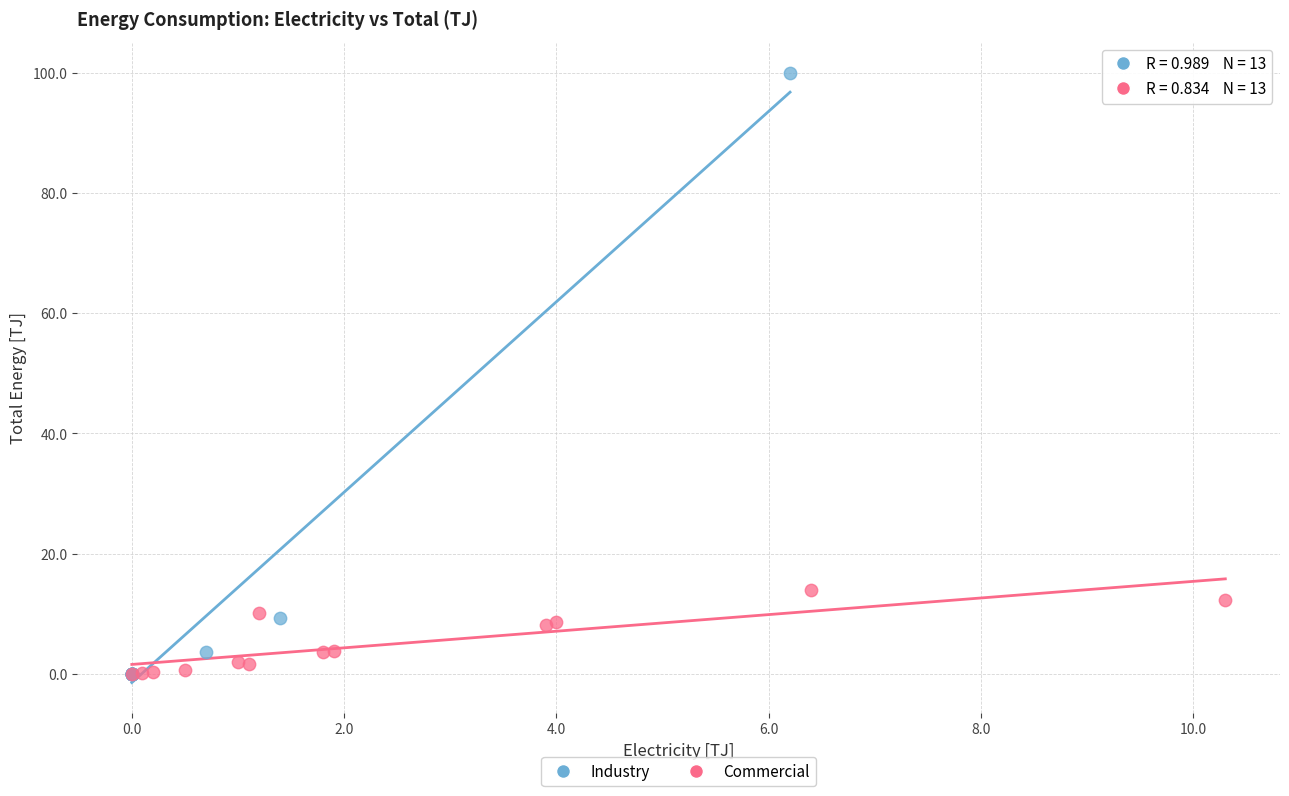

Which series has the widest spread of Y values?

Industry